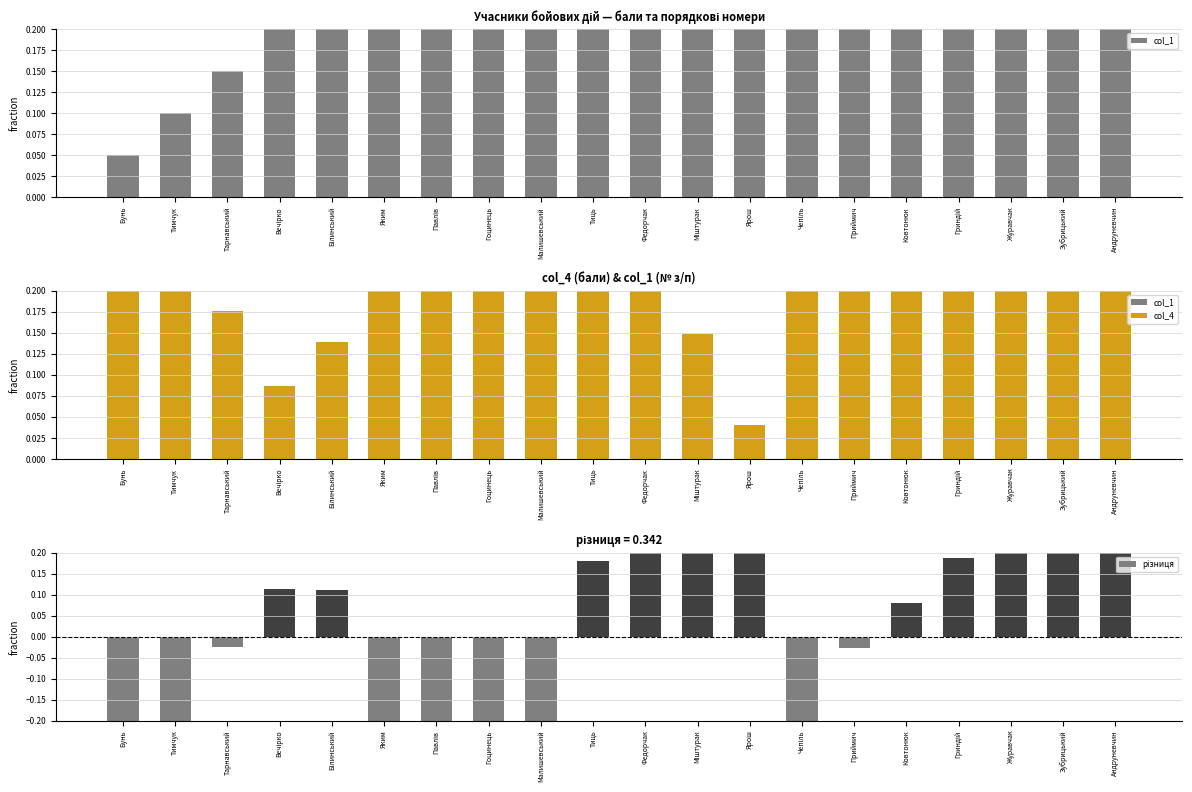

Reading right to left, transcribe all the data shown in this chart.

col_1: 1.0	0.9	0.9	0.8	0.8	0.8	0.7	0.7	0.6	0.6	0.5	0.3	0.3	0.3	0.3	0.2	0.2	0.1	0.1	0.1
col_4: 0.4	0.4	0.5	0.7	0.7	0.8	1.0	0.0	0.1	0.2	0.3	0.5	0.8	0.9	0.9	0.1	0.1	0.2	0.6	0.7
різниця: 0.6	0.5	0.4	0.2	0.1	-0.0	-0.3	0.6	0.5	0.3	0.2	-0.2	-0.5	-0.6	-0.6	0.1	0.1	-0.0	-0.5	-0.6